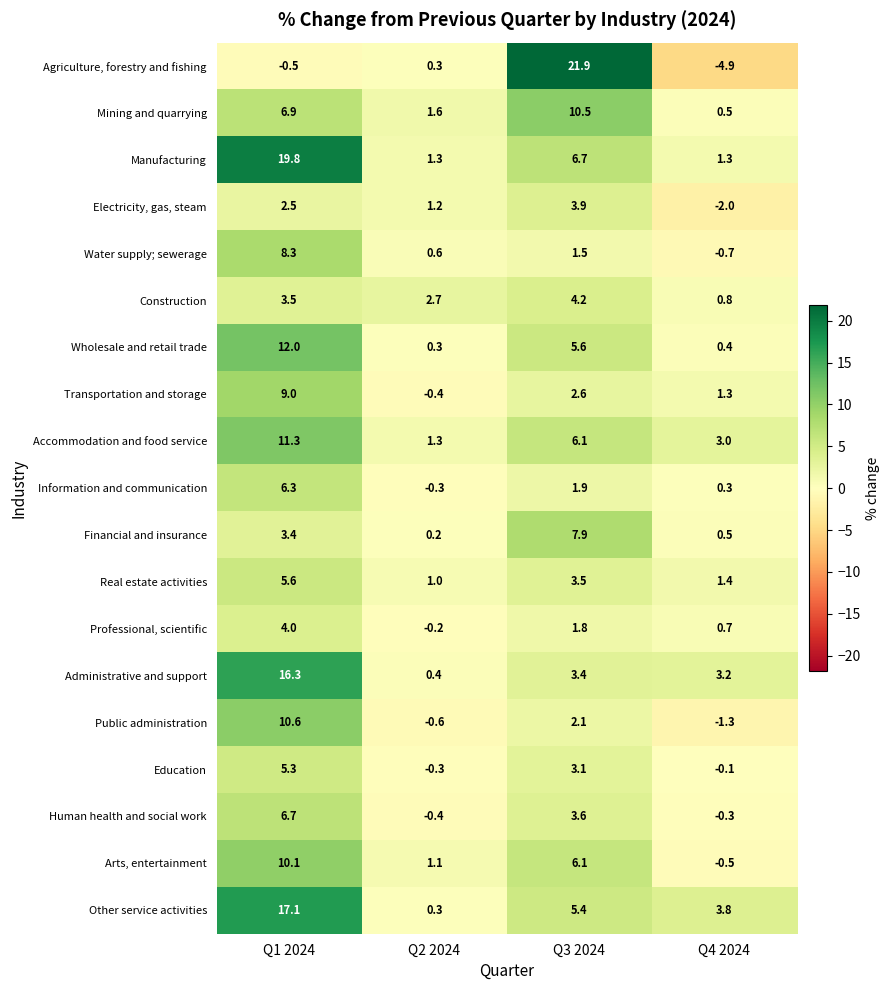

Which series has the largest range (max minus min)?

Agriculture, forestry and fishing